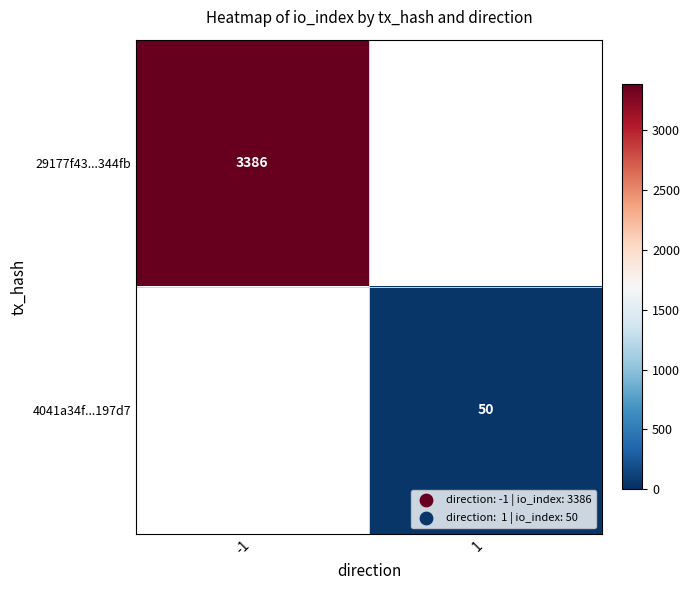

The 29177f43...344fb series shows 3386 at -1. True or false?

True